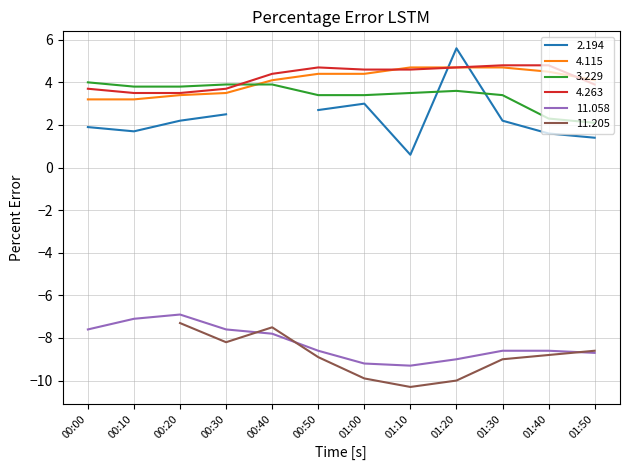

The 11.058 series shows -8.6 at 00:50. True or false?

True